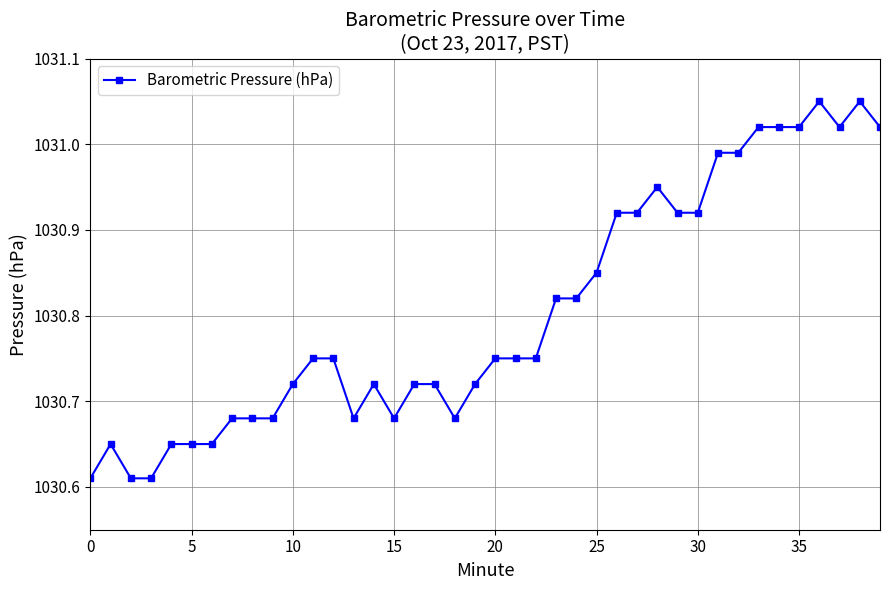

How many series are shown in this chart?

1